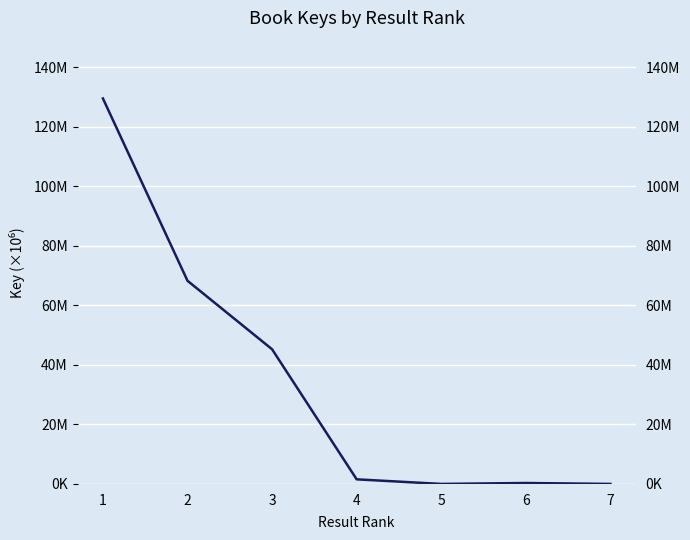

Reading left to right, extract all data points from this chart.

129529770	68271681	45253495	1552083	5691	317497	5667